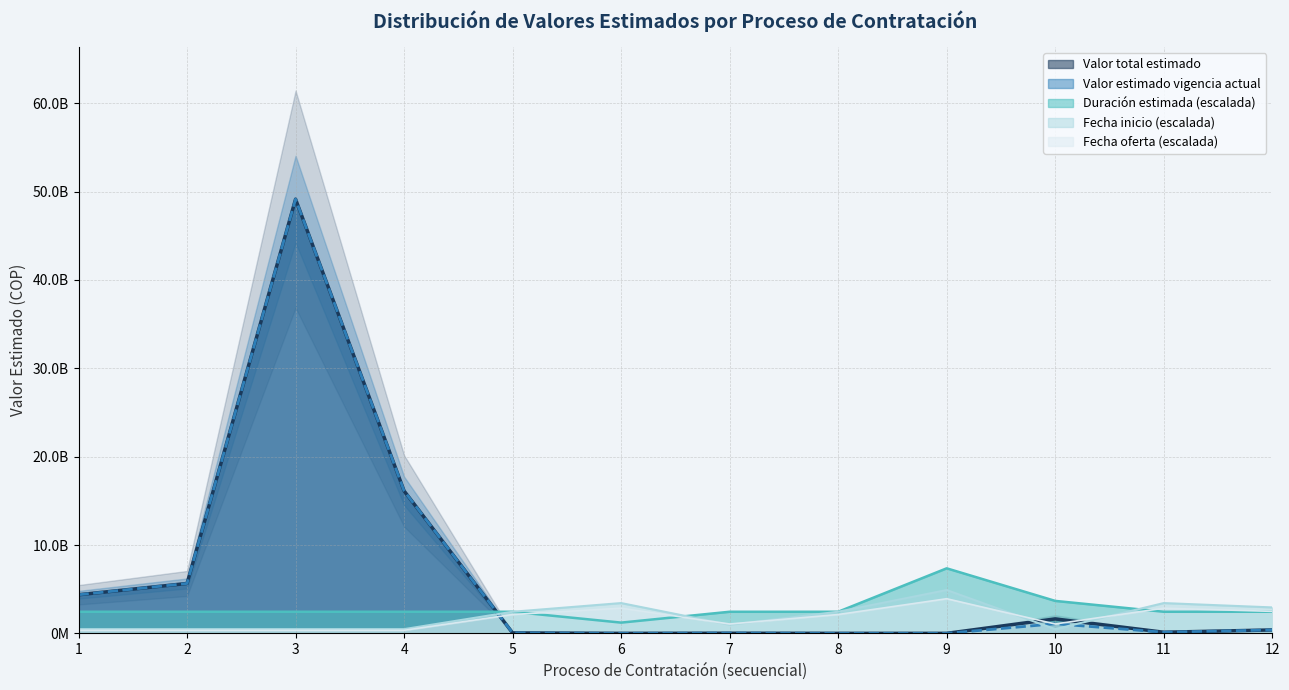

How many distinct data groups are displayed?

5